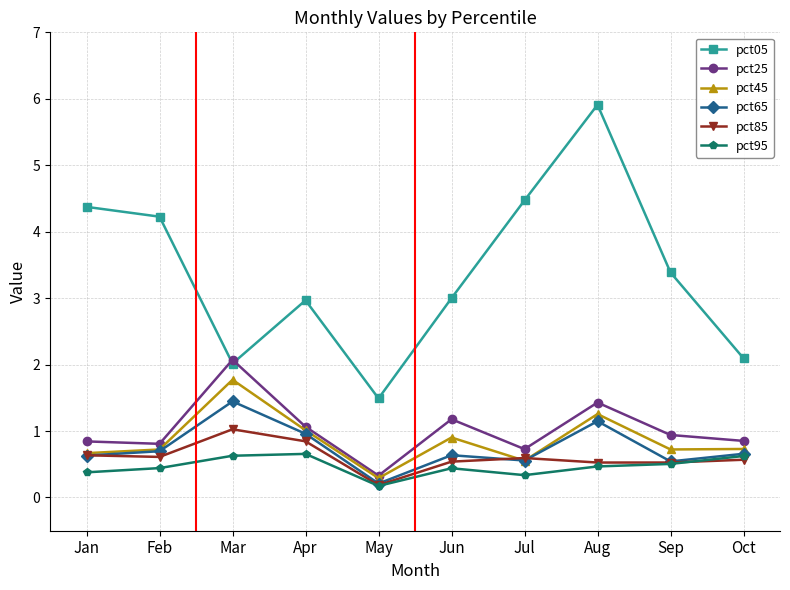

Is the value of pct85 at Oct greater than the value of pct05 at Apr?

No